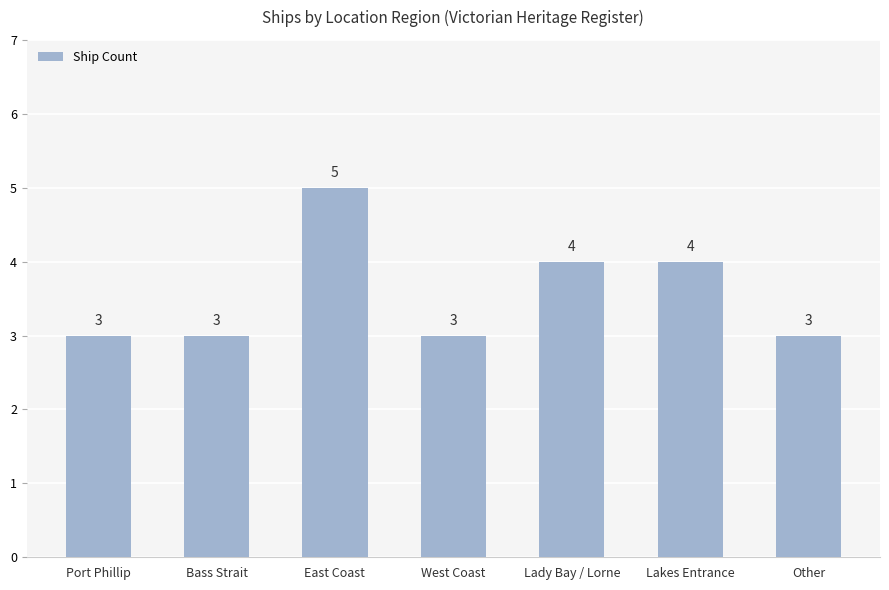

True or false: the data shows 4 at Port Phillip.

False